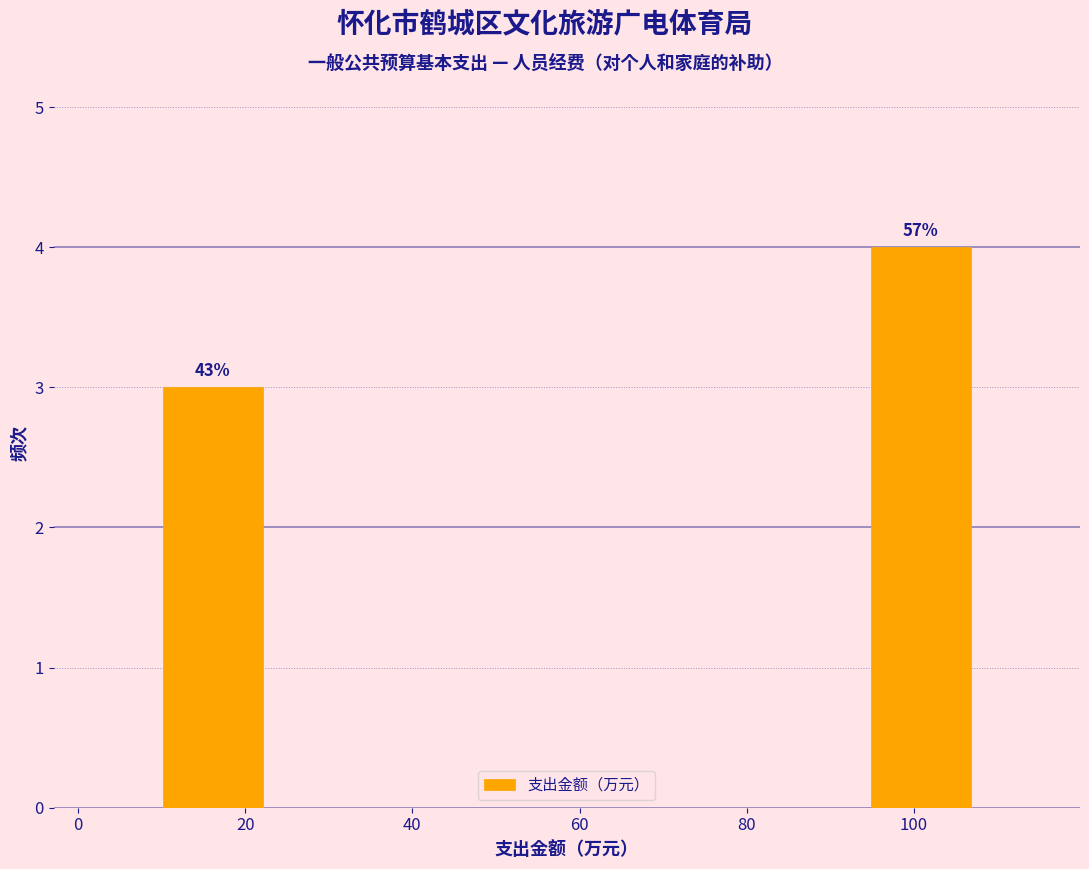

Over which range of the x-axis is the bar tallest?

94 to 108